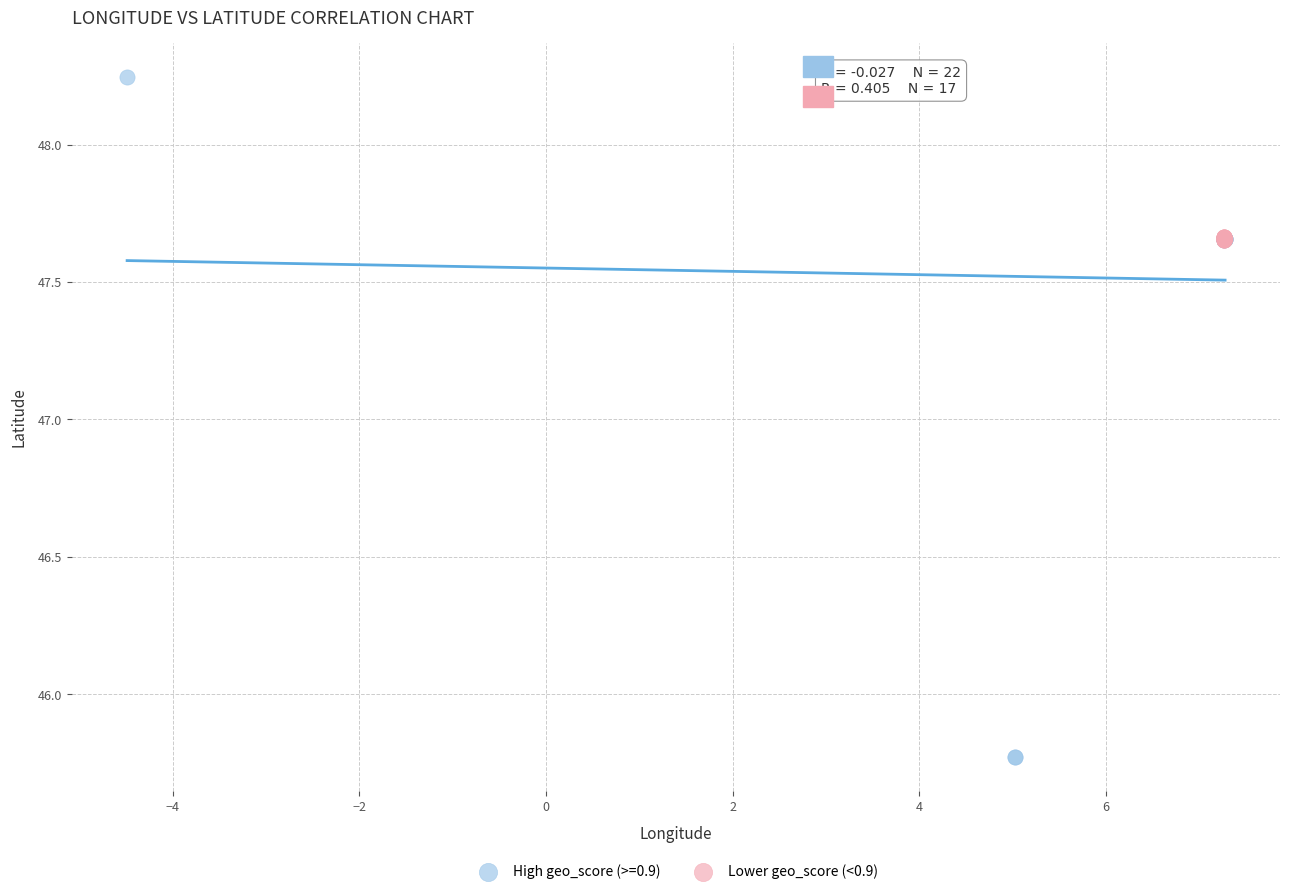

Which series has the largest Y range (max minus min)?

High geo_score (>=0.9)